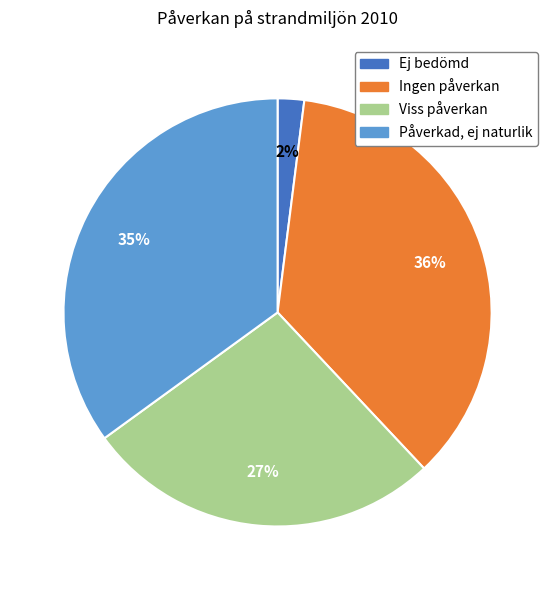

To the nearest percent, what portion does Ej bedömd represent?

2%